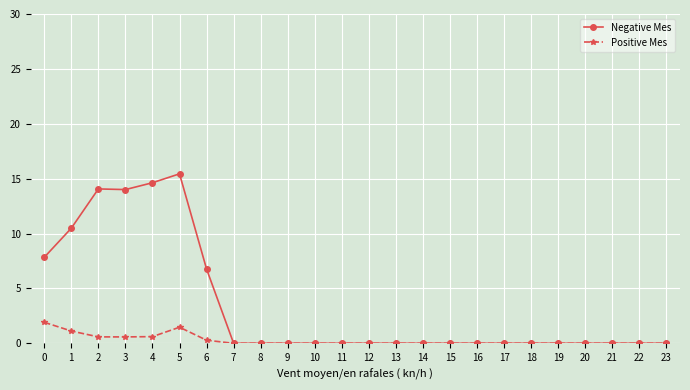

List the series in order of their overall mean, lowest first.

Positive Mes, Negative Mes